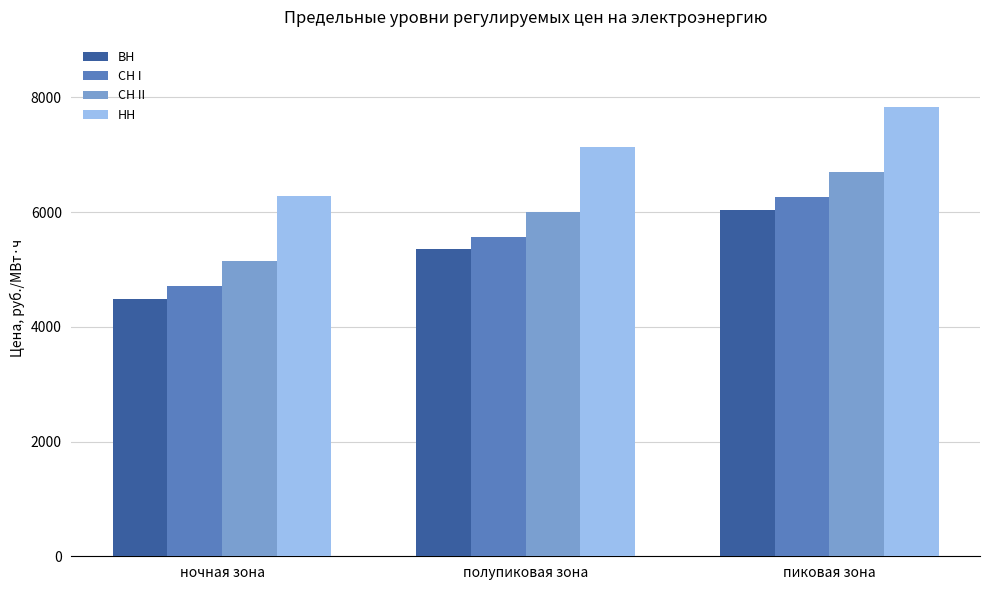

The ВН series shows 3551.4 at полупиковая зона. True or false?

False